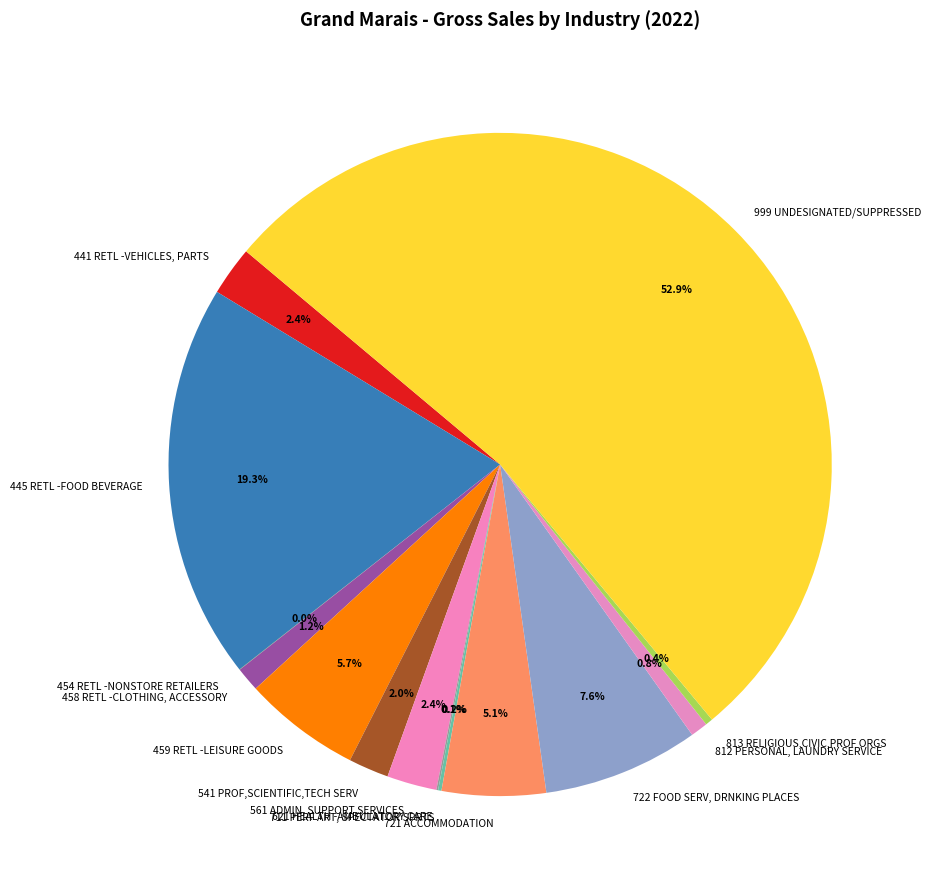

Is there a majority slice in this chart?

Yes